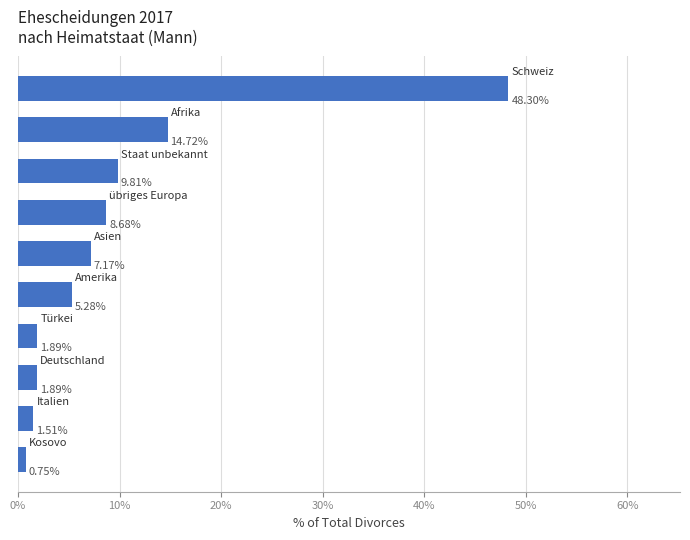

What is the sum of all values?

100.0